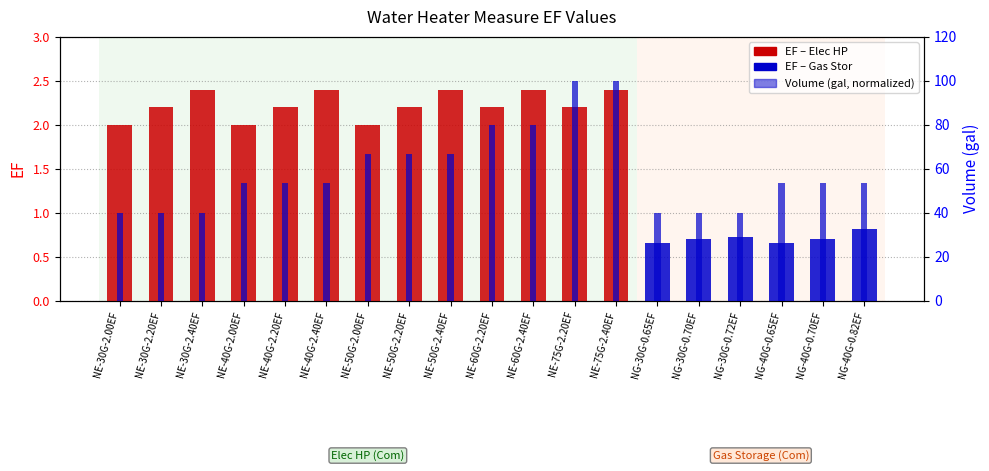

List the labels in order of value, largest first.

NE-30G-2.40EF, NE-40G-2.40EF, NE-50G-2.40EF, NE-60G-2.40EF, NE-75G-2.40EF, NE-30G-2.20EF, NE-40G-2.20EF, NE-50G-2.20EF, NE-60G-2.20EF, NE-75G-2.20EF, NE-30G-2.00EF, NE-40G-2.00EF, NE-50G-2.00EF, NG-40G-0.82EF, NG-30G-0.72EF, NG-30G-0.70EF, NG-40G-0.70EF, NG-30G-0.65EF, NG-40G-0.65EF